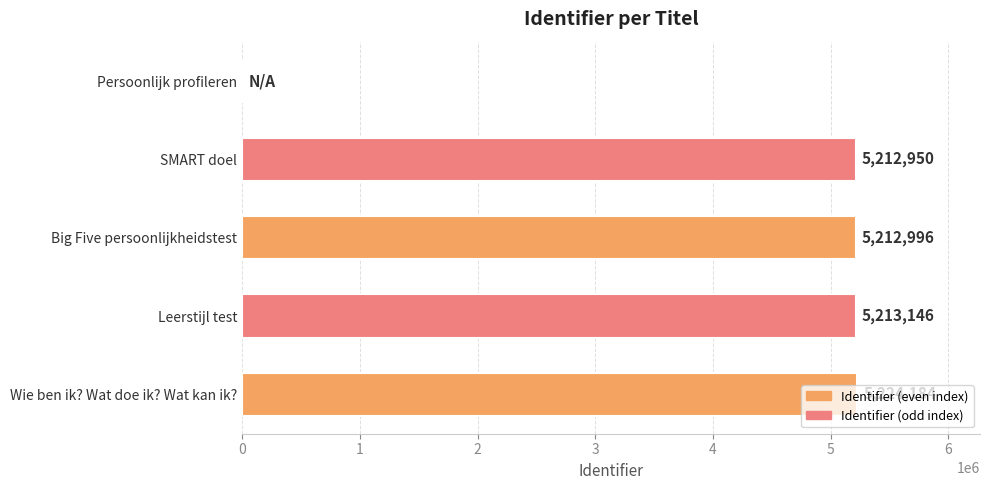

At which label is the value closest to 2612092?

SMART doel